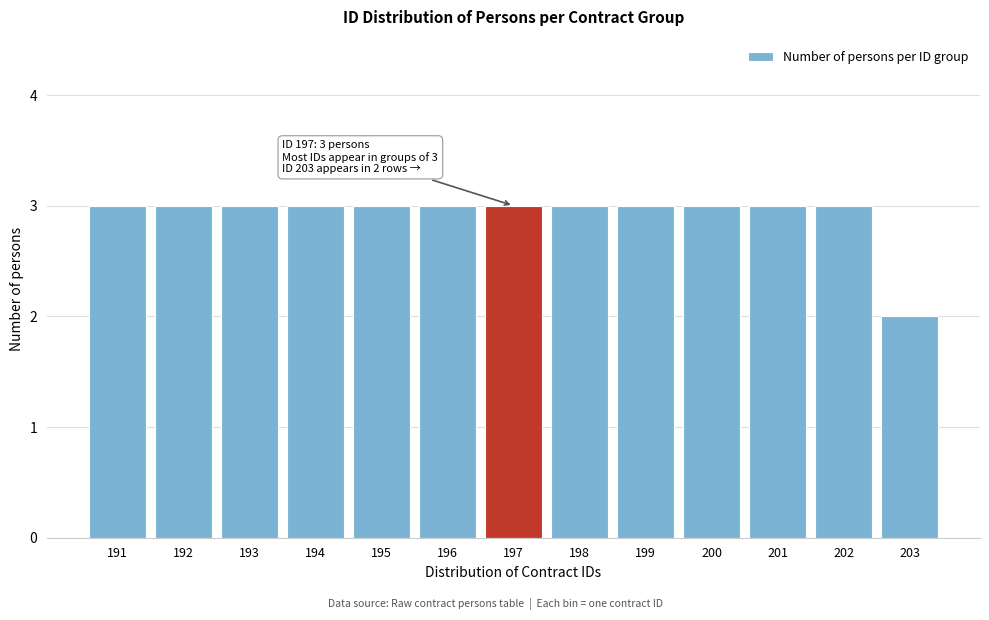

Reading left to right, what are all the values shown in this chart?

191=3	192=3	193=3	194=3	195=3	196=3	197=3	198=3	199=3	200=3	201=3	202=3	203=2